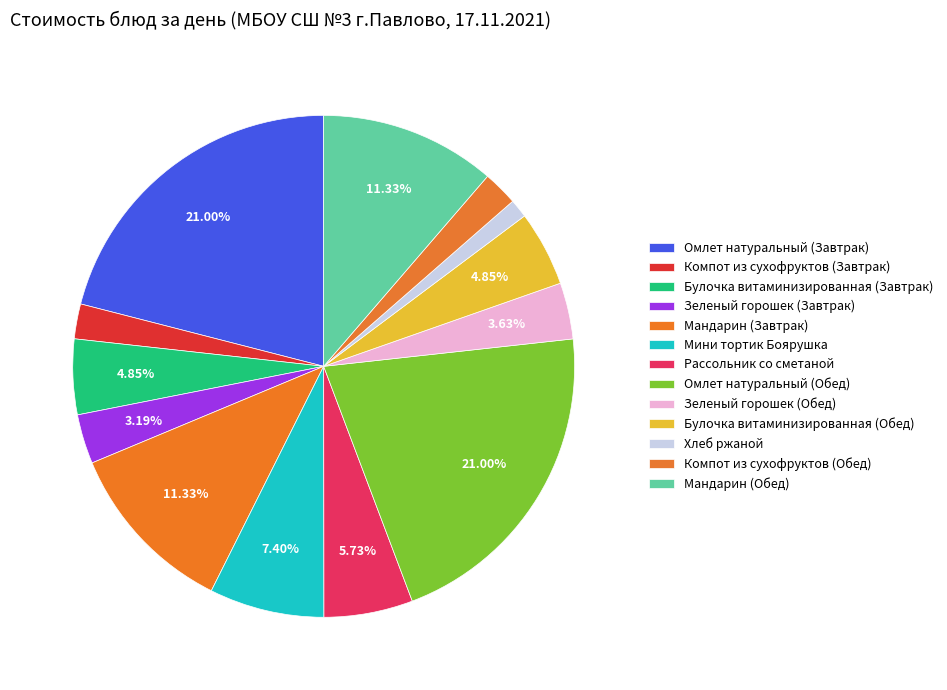

To the nearest percent, what percentage of the pie is Зеленый горошек (Завтрак)?

3%